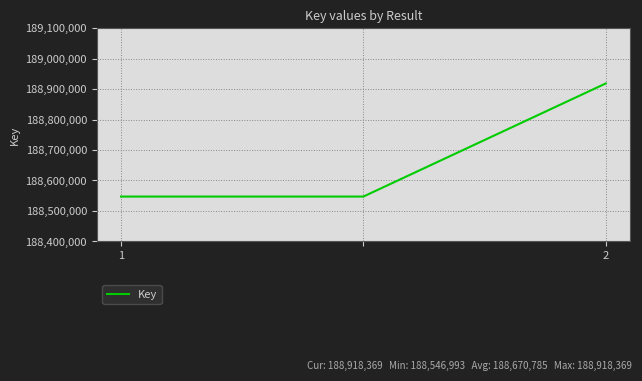

What is the average value?

188670785